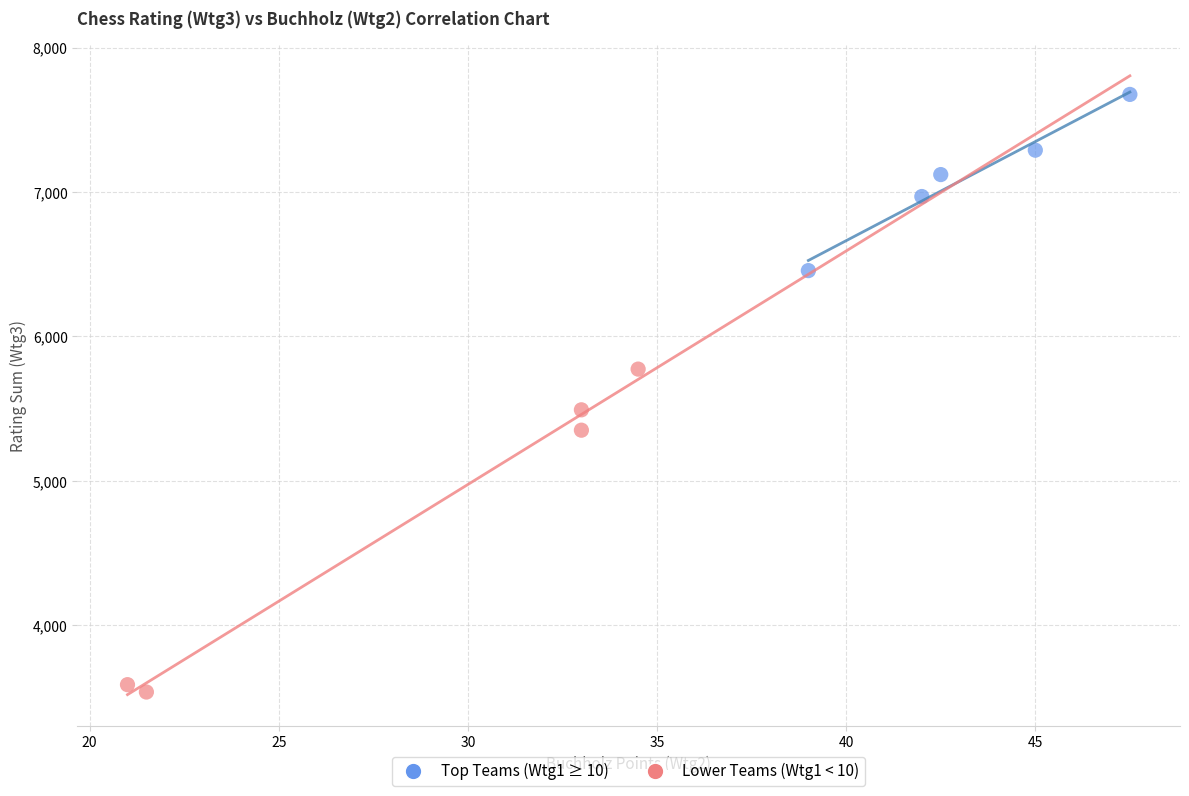

Which series contains the lowest Y value?

Lower Teams (Wtg1 < 10)